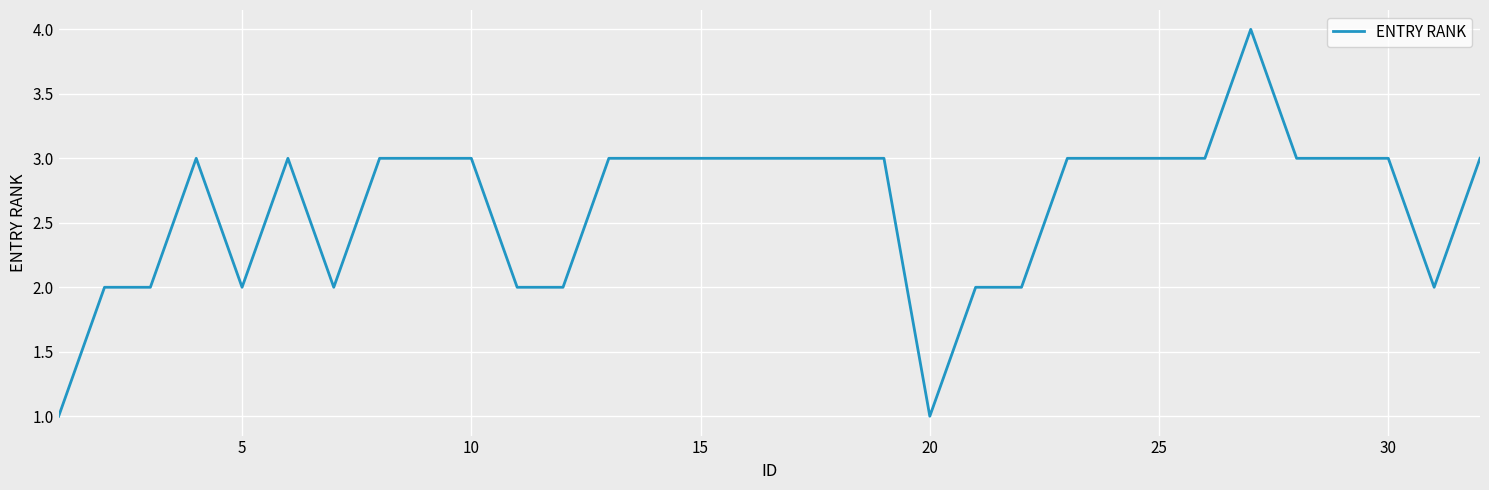

Does the chart have visible grid lines?

Yes